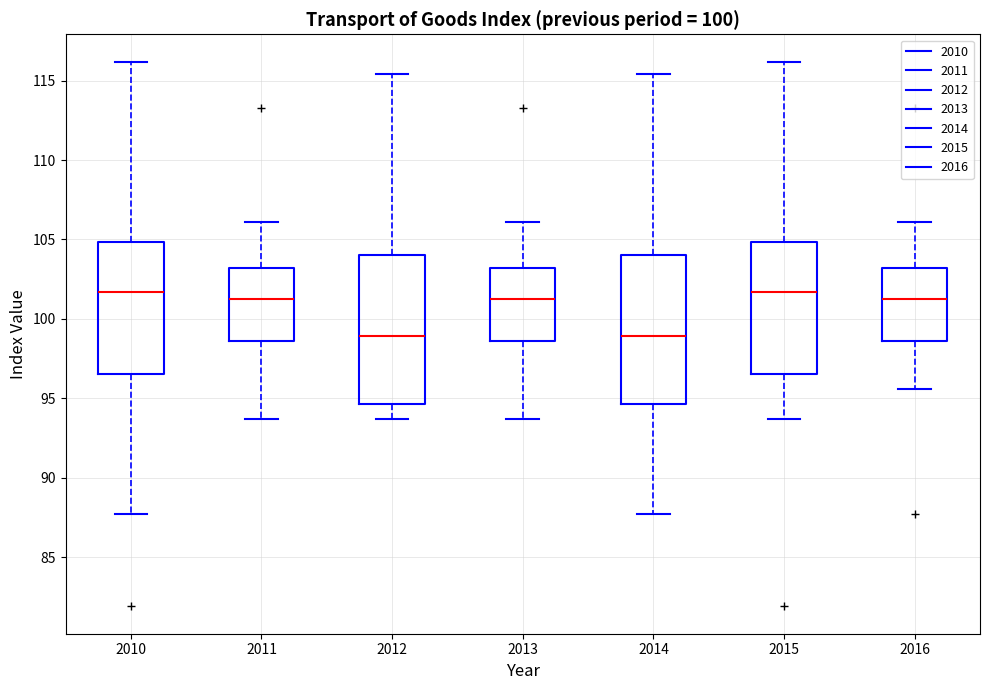

Reading left to right, read every box against the y-axis: the position of its median line, the range the box covers, and the ends of its whiskers. The values are not printed on the chart, so give them approximately, as read against the axis.

2010: median 101.5, box 96.5 to 105.0, whiskers 87.5 to 116.0
2011: median 101.5, box 98.5 to 103.0, whiskers 93.5 to 106.0
2012: median 99.0, box 94.5 to 104.0, whiskers 93.5 to 115.5
2013: median 101.5, box 98.5 to 103.0, whiskers 93.5 to 106.0
2014: median 99.0, box 94.5 to 104.0, whiskers 87.5 to 115.5
2015: median 101.5, box 96.5 to 105.0, whiskers 93.5 to 116.0
2016: median 101.5, box 98.5 to 103.0, whiskers 95.5 to 106.0